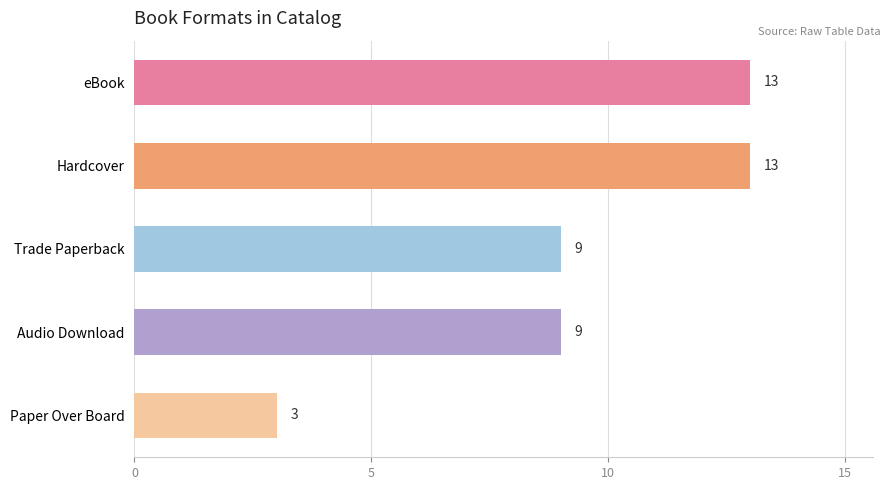

How many values are between 9 and 13?

4